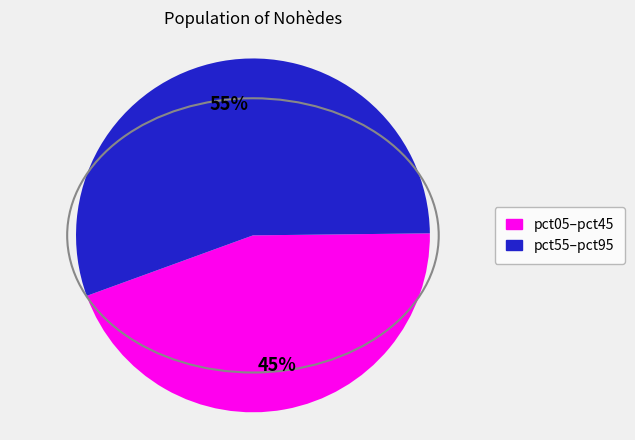

Is there a majority slice in this chart?

Yes